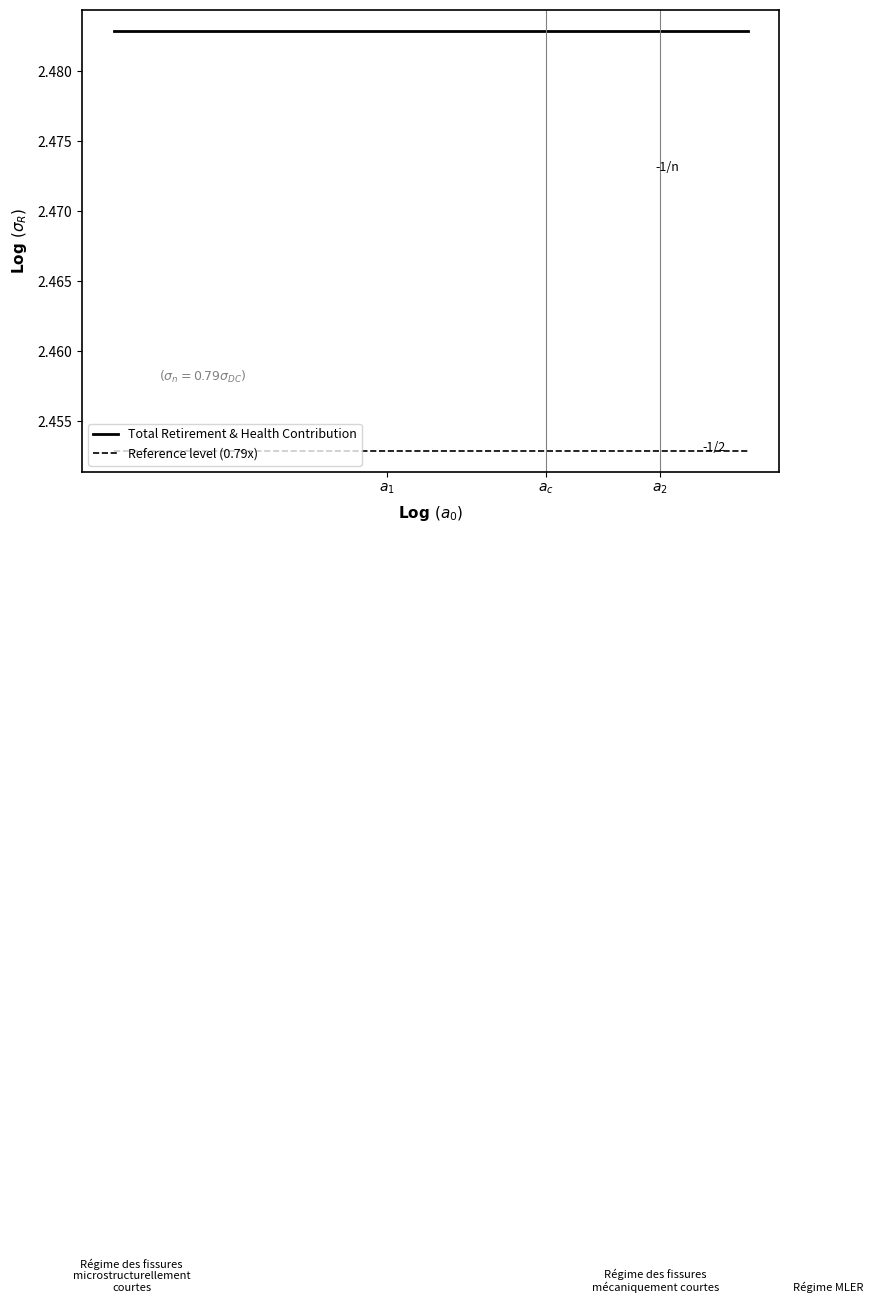

True or false: Reference level (0.79x) and Total Retirement & Health Contribution cross at least once.

False